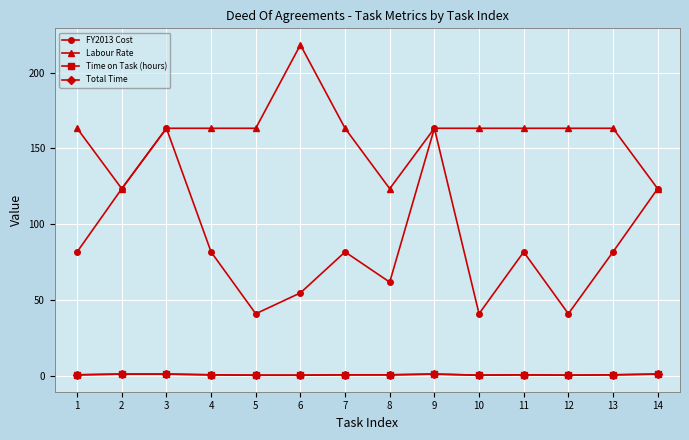

Rank the series by their maximum value, from highest to lowest.

Labour Rate, FY2013 Cost, Time on Task (hours), Total Time